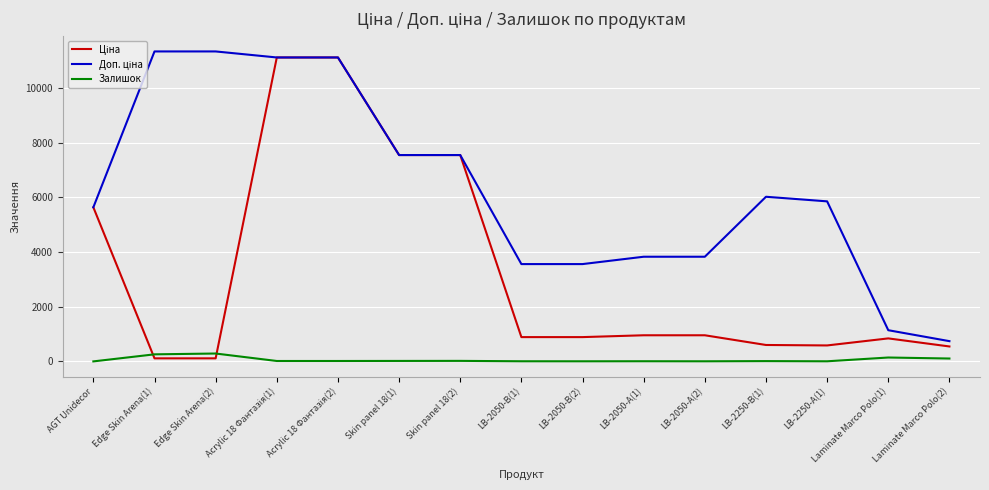

Where is Доп. ціна nearest to the value 6038?

LB-2250-В(1)